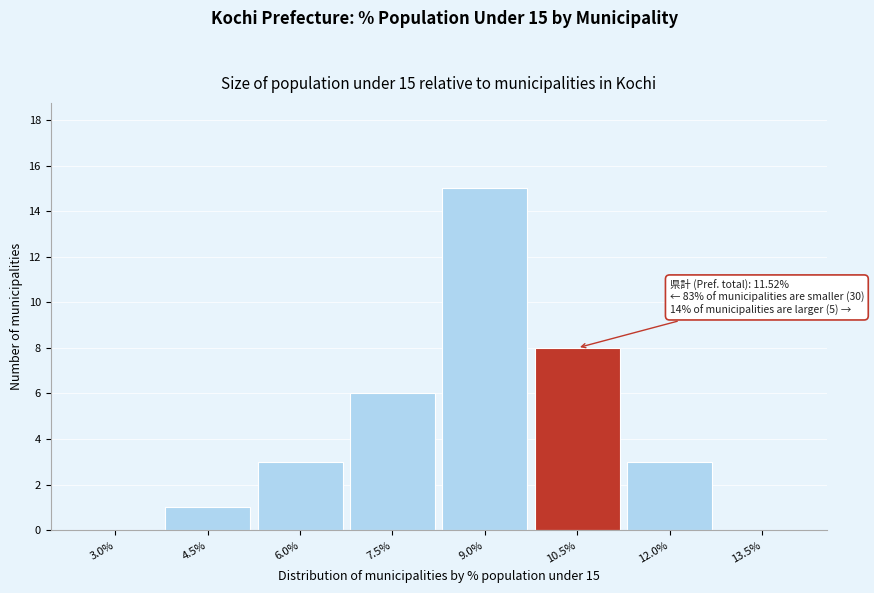

Reading right to left, transcribe all the data shown in this chart.

13.5%=0	12.0%=3	10.5%=8	9.0%=15	7.5%=6	6.0%=3	4.5%=1	3.0%=0